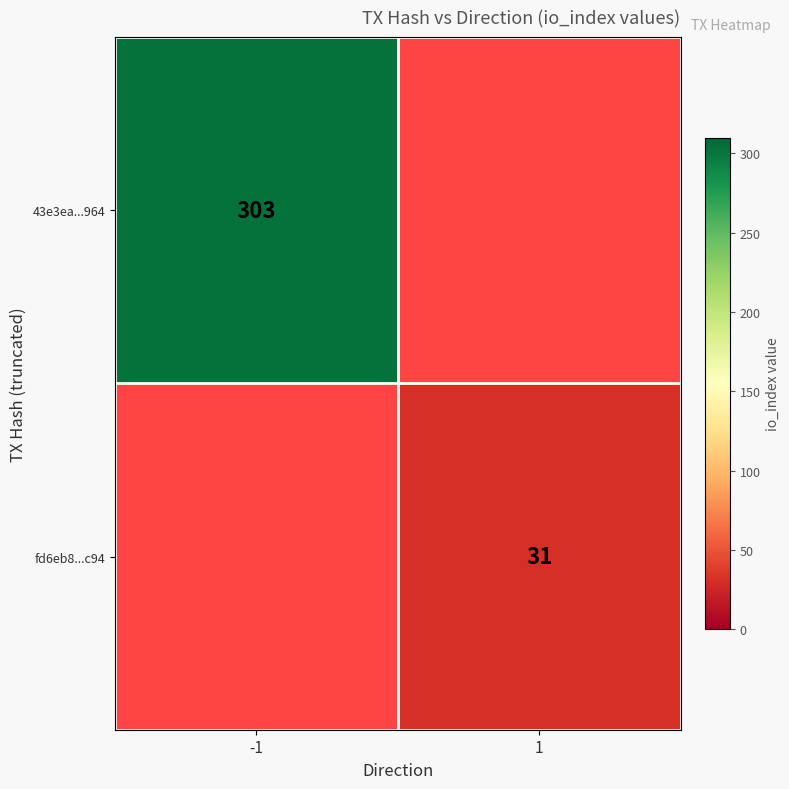

True or false: fd6eb8...c94 has a value of 31 at 1.

True